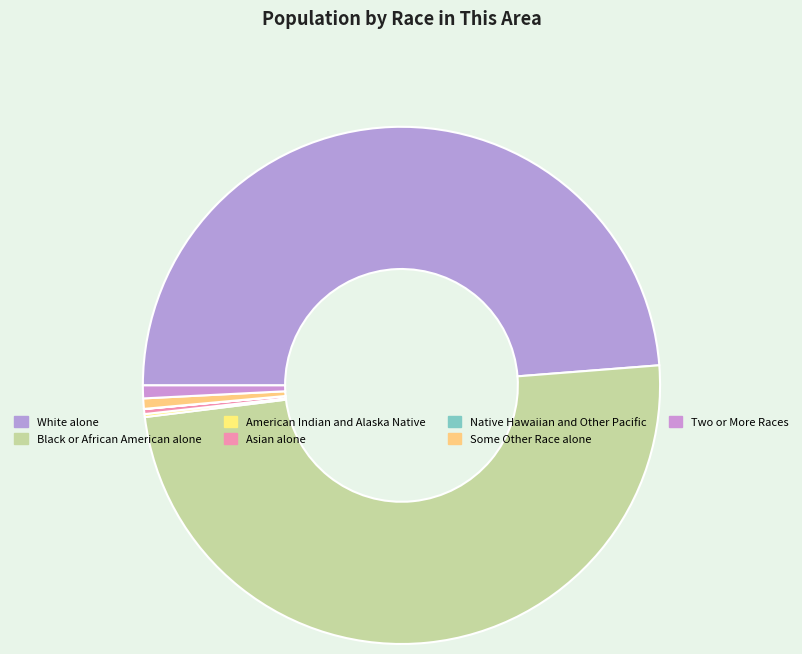

What portion of the pie excludes American Indian and Alaska Native?

99.8%